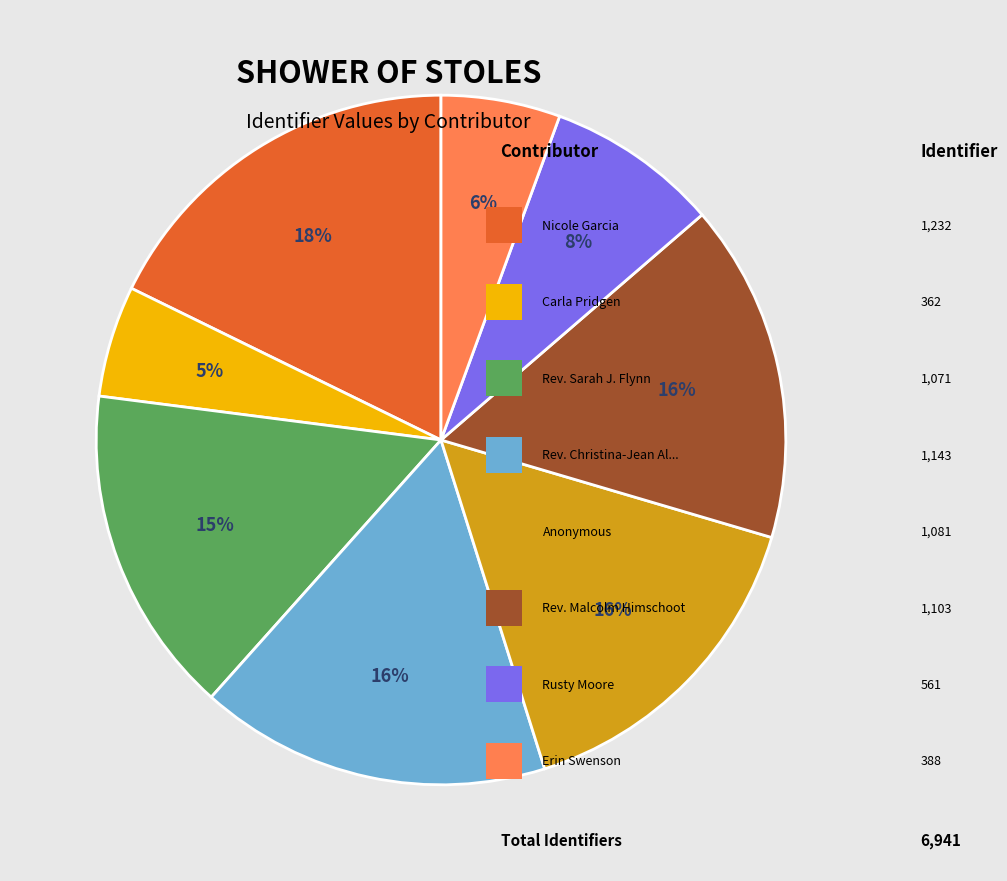

To the nearest percent, what is the difference between the largest and smallest slice percentages?

13%